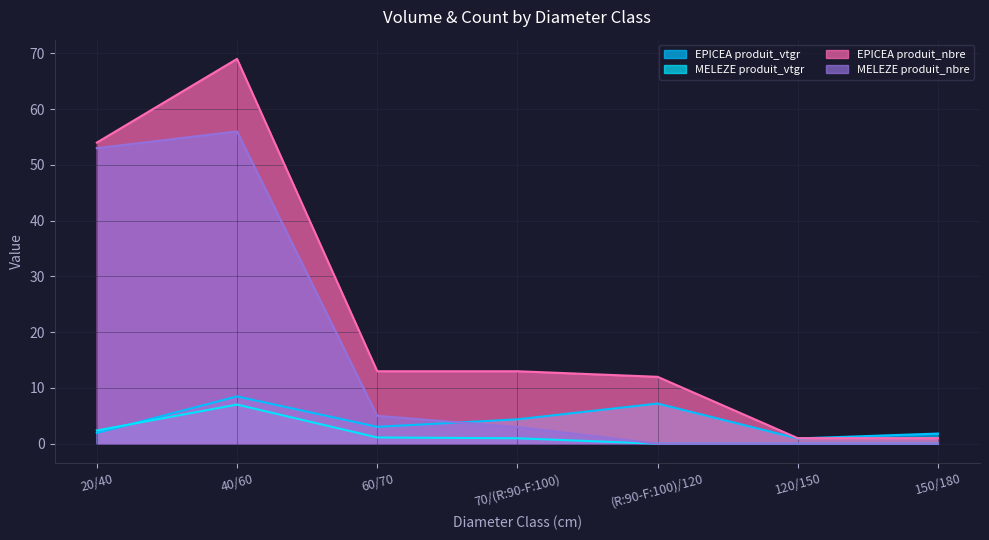

Rank the series at 120/150 from highest to lowest value.

EPICEA produit_nbre, EPICEA produit_vtgr, MELEZE produit_vtgr, MELEZE produit_nbre